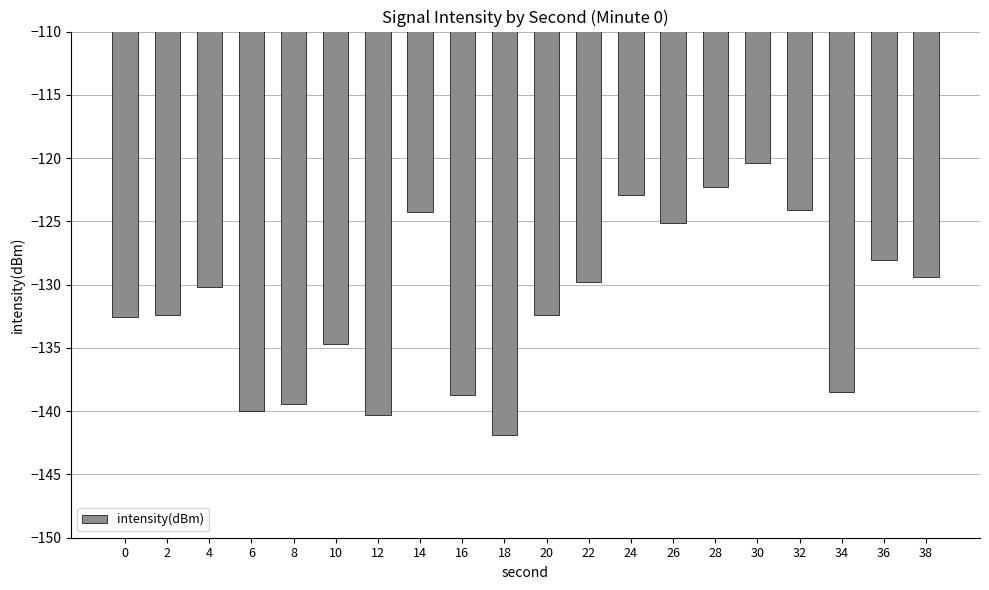

What is the smallest value displayed?

-141.9